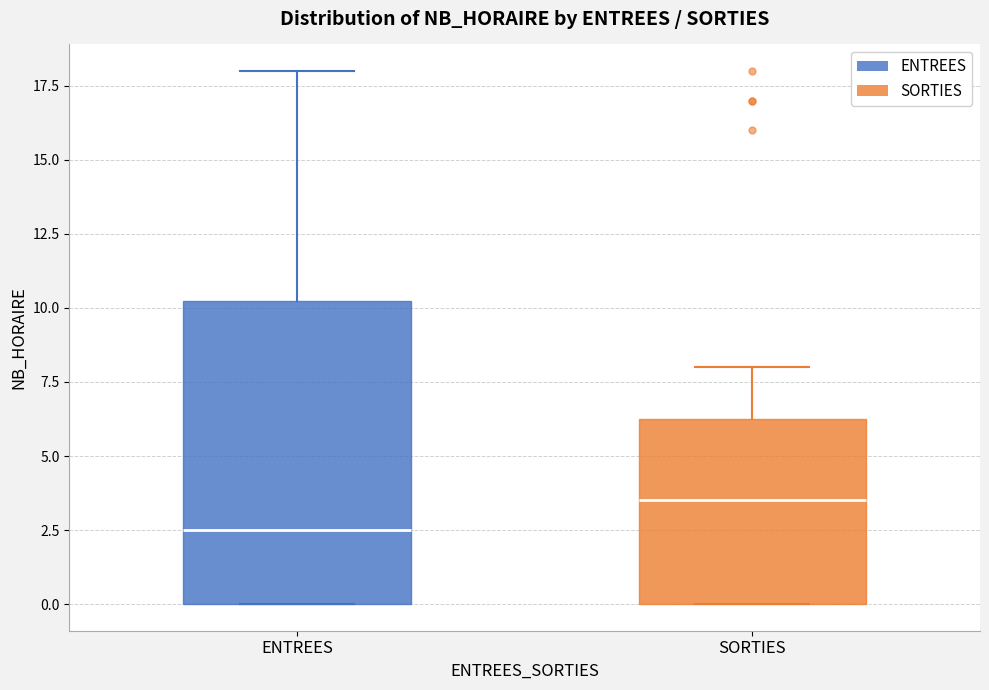

Reading left to right, transcribe this box plot: for each box, give where its median line is, the range the box spans, and where its two whiskers end, as read against the y-axis. The values are not printed on the chart, so give them approximately, as read against the axis.

ENTREES: median 2.5, box 0.0 to 10.5, whiskers 0.0 to 18.0
SORTIES: median 3.5, box 0.0 to 6.5, whiskers 0.0 to 8.0